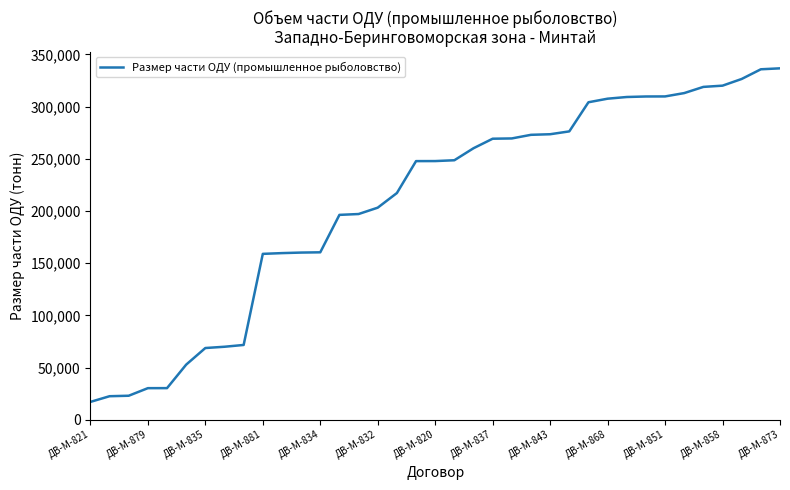

What is the greatest value displayed?

336709.3